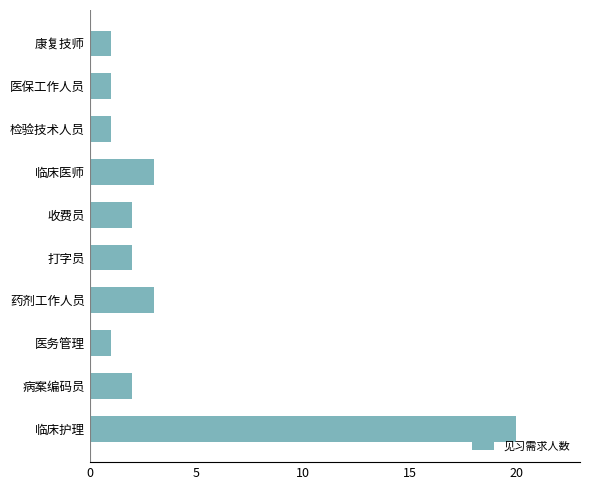

The chart shows a value of 3 at 药剂工作人员. True or false?

True